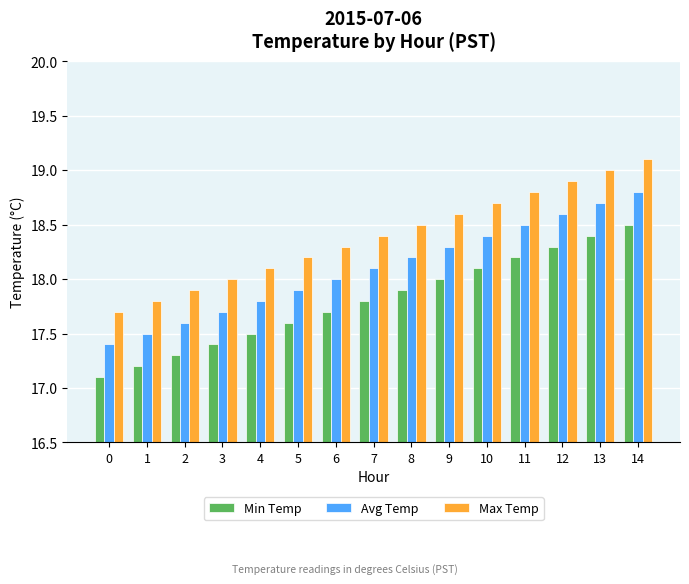

List the series in order of their overall mean, highest first.

Max Temp, Avg Temp, Min Temp